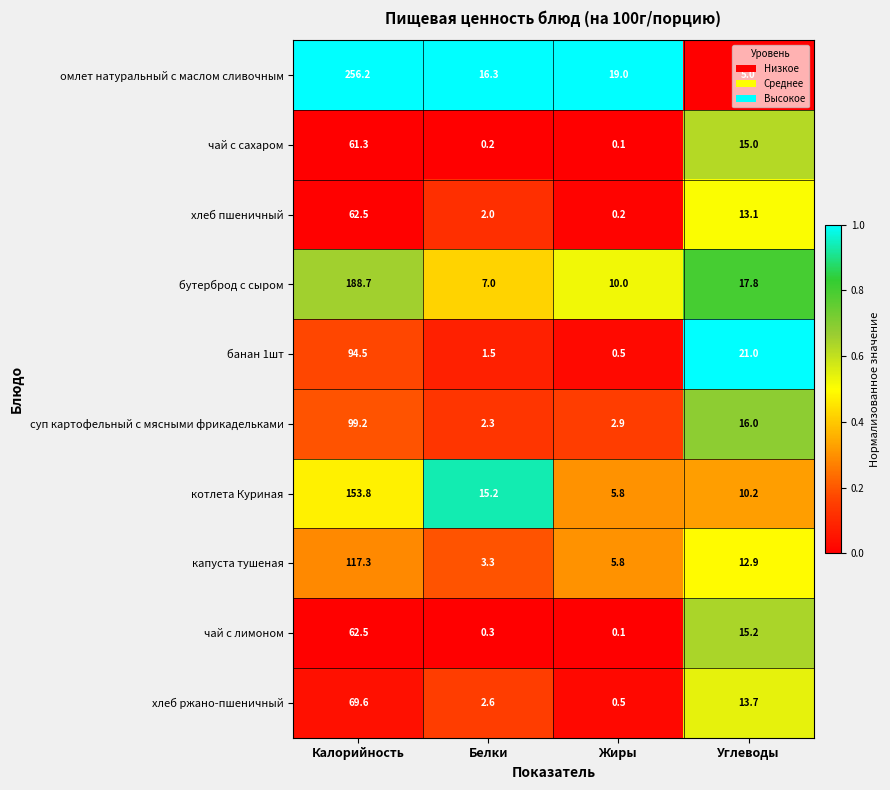

List the labels in order of суп картофельный с мясными фрикадельками value, largest first.

Калорийность, Углеводы, Жиры, Белки